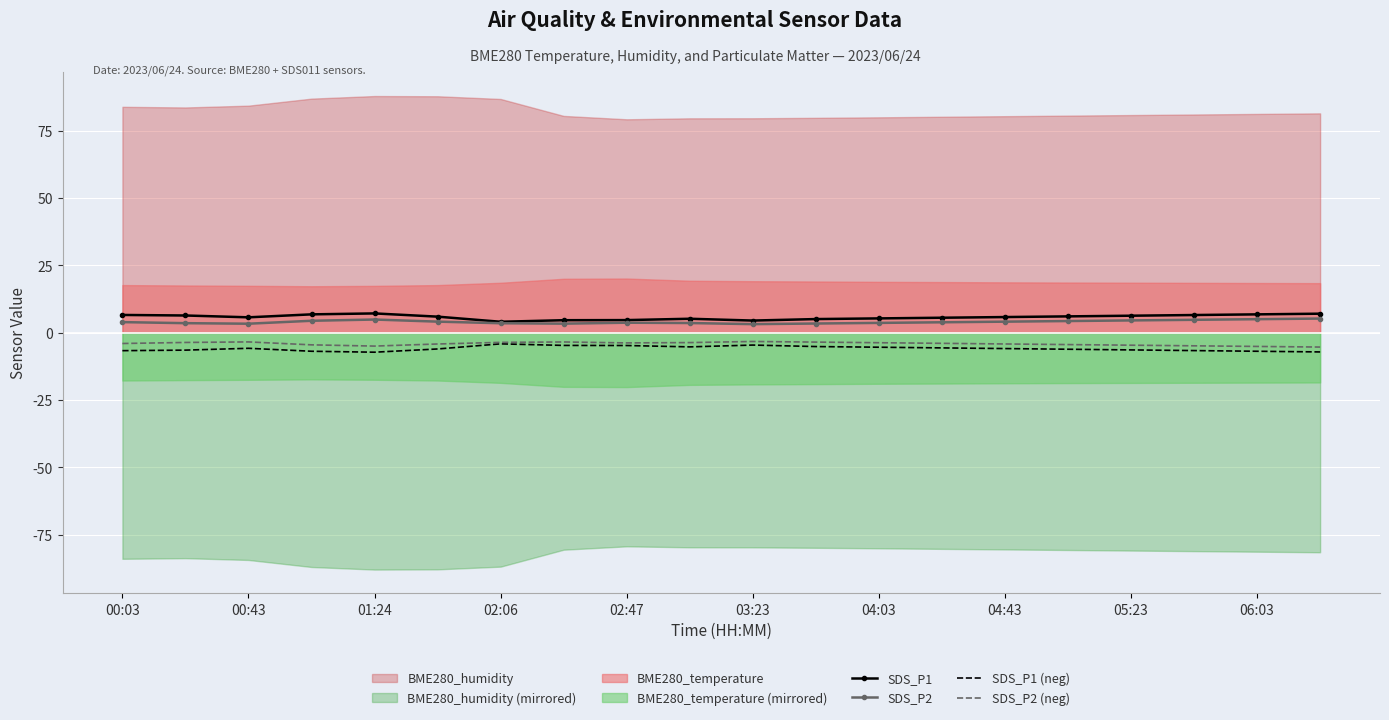

What is the highest value of the SDS_P1 (neg) series?

-4.1